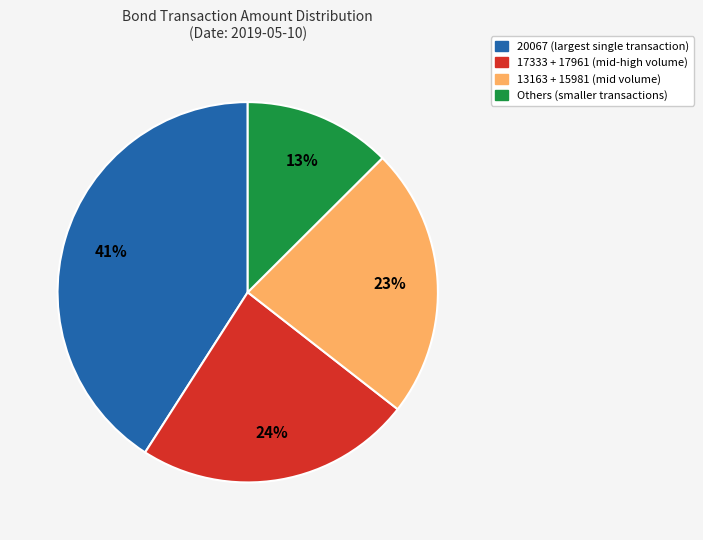

Count the number of slices in the pie.

4